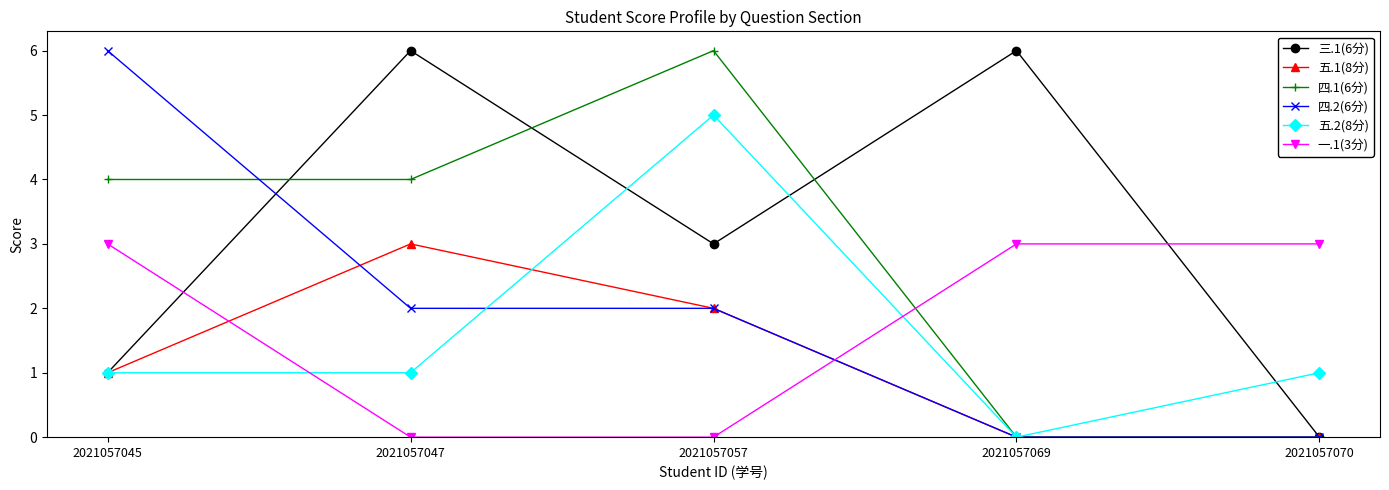

What is the sum of the 五.2(8分) values at 2021057047 and 2021057045?

2